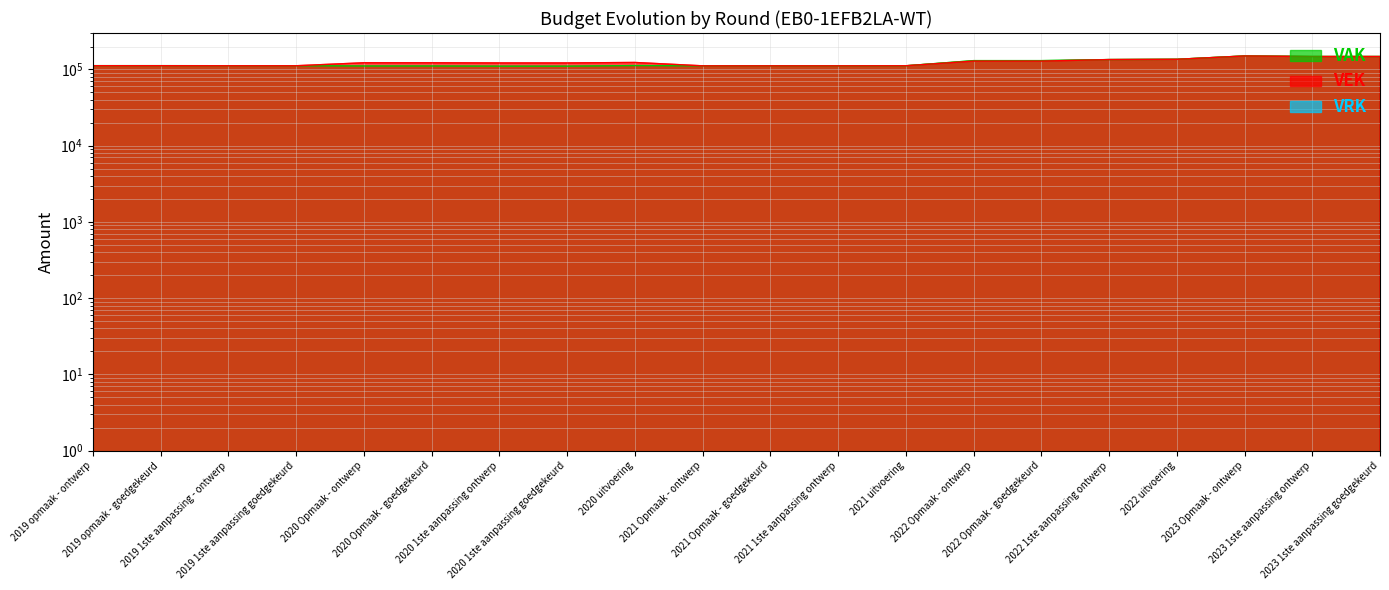

What is the difference between the maximum and minimum values in the VAK series?

39853